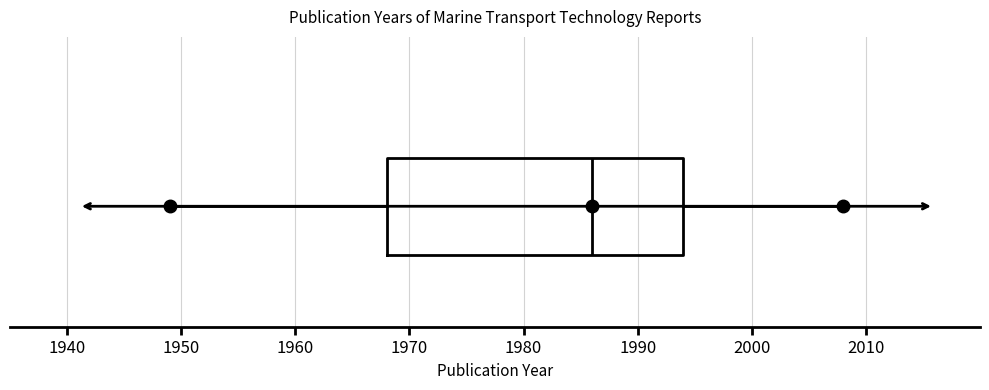

Where is the left edge of the box on the x-axis? The values are not printed on the chart, so give them approximately, as read against the axis.

1968